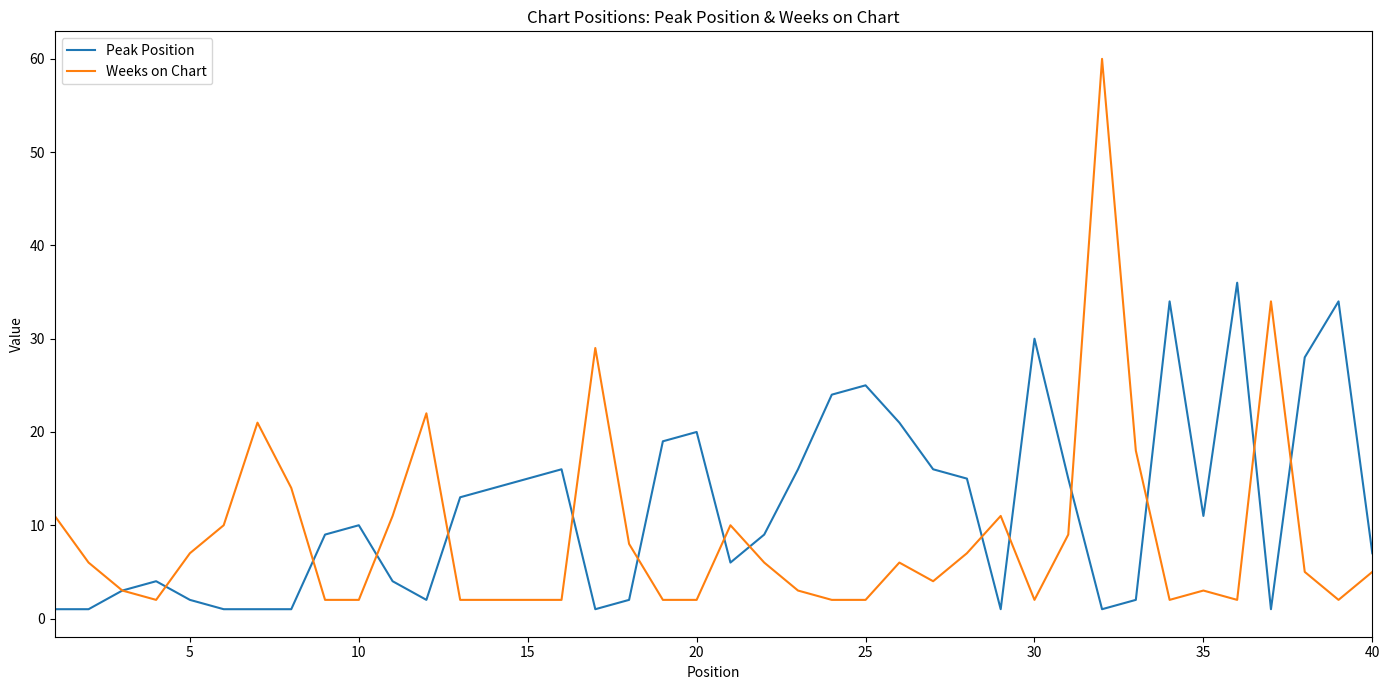

Which series has the largest total across all categories?

Peak Position